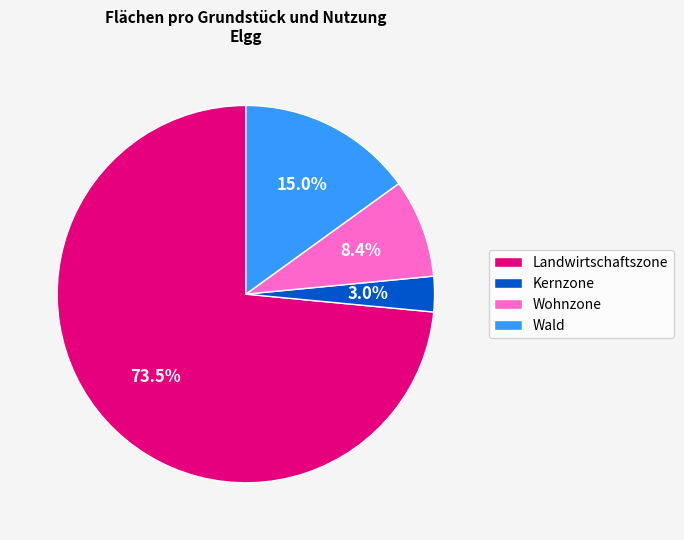

Does any single category account for the majority?

Yes